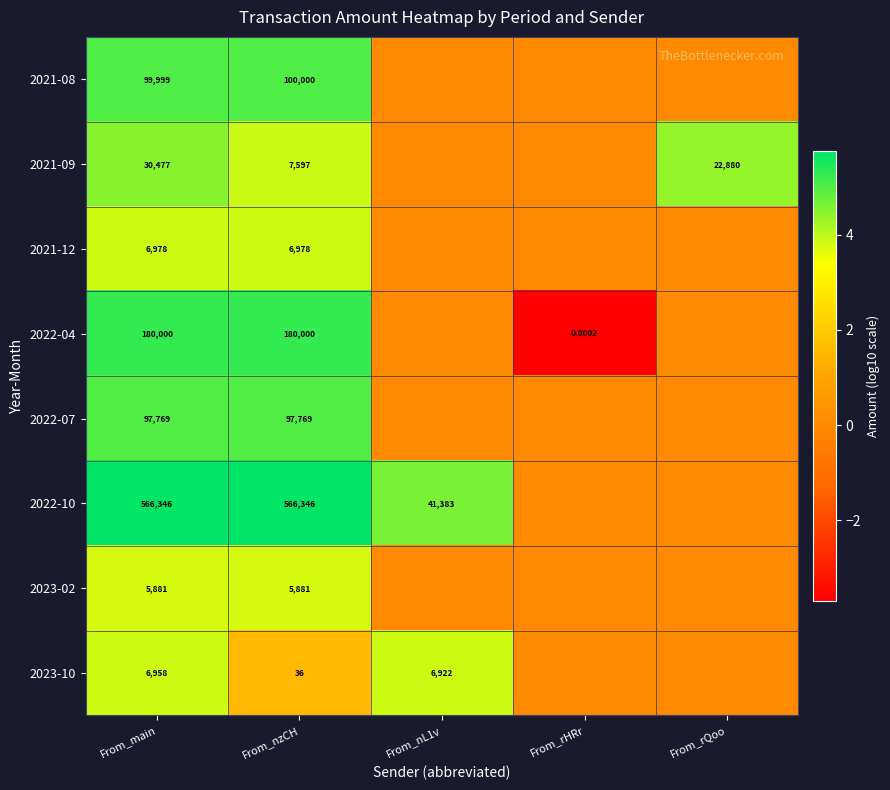

Is the value of 2022-10 at From_nzCH greater than the value of 2021-09 at From_main?

Yes